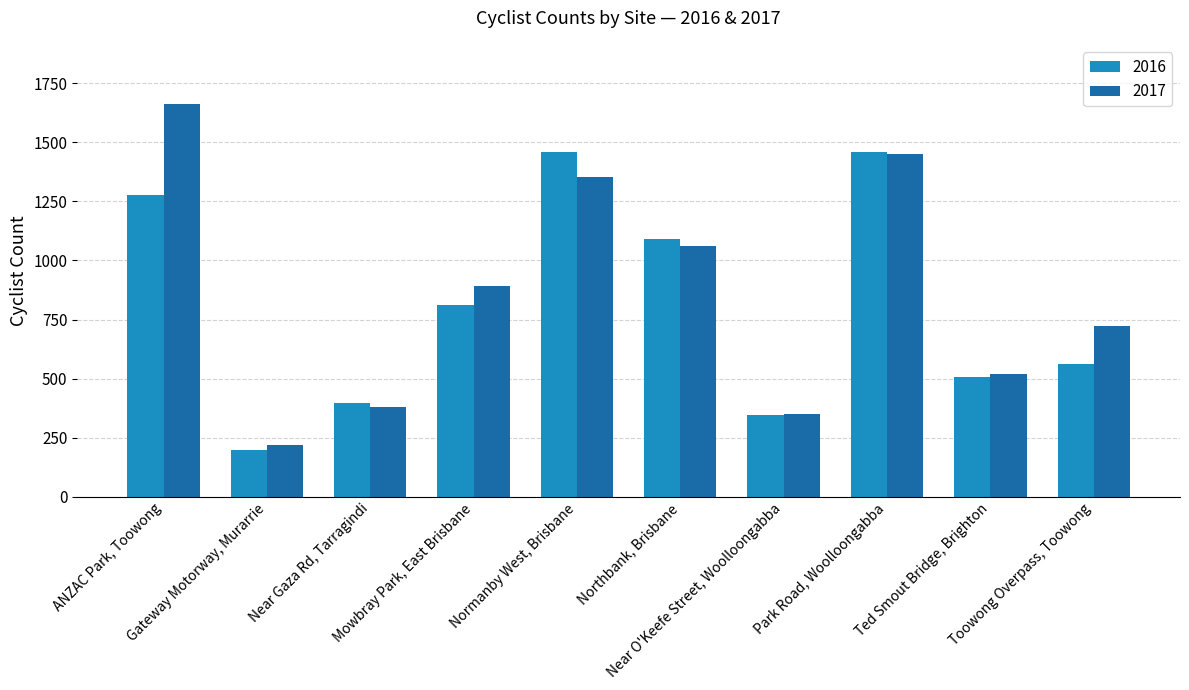

What is the smallest value displayed?

200